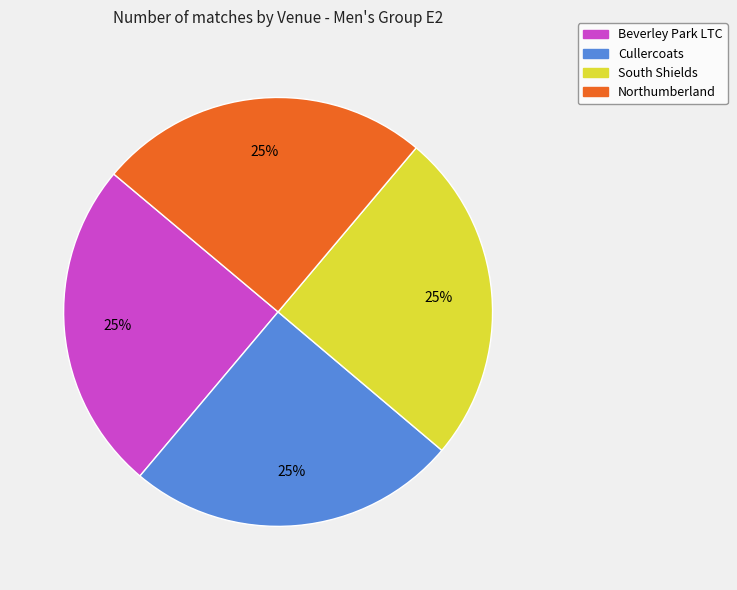

To the nearest percent, what percentage of the pie is South Shields?

25%